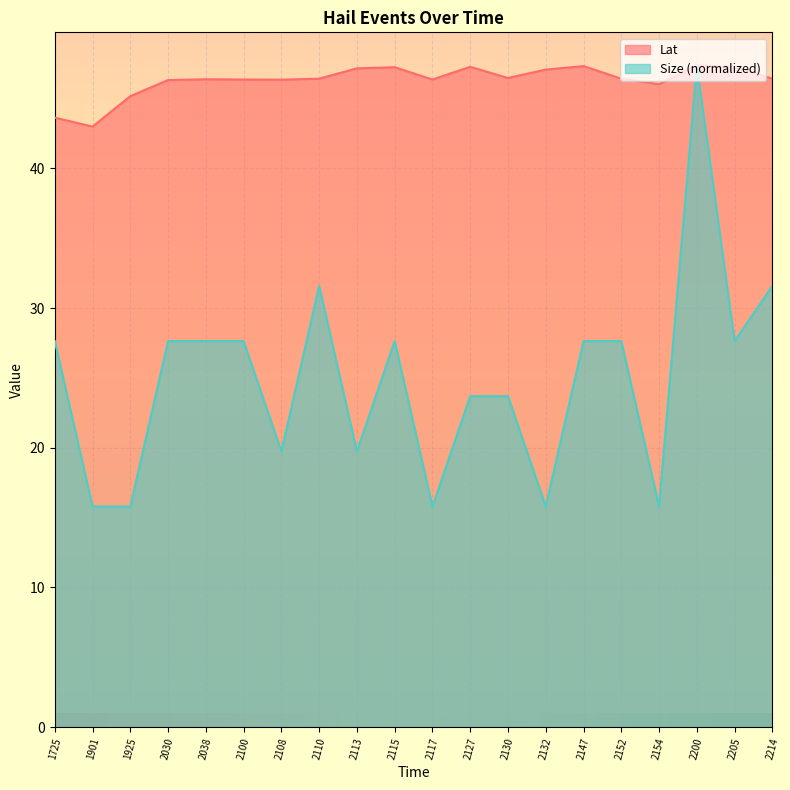

Between 2147 and 2154, which series saw the biggest shift?

Size (normalized)